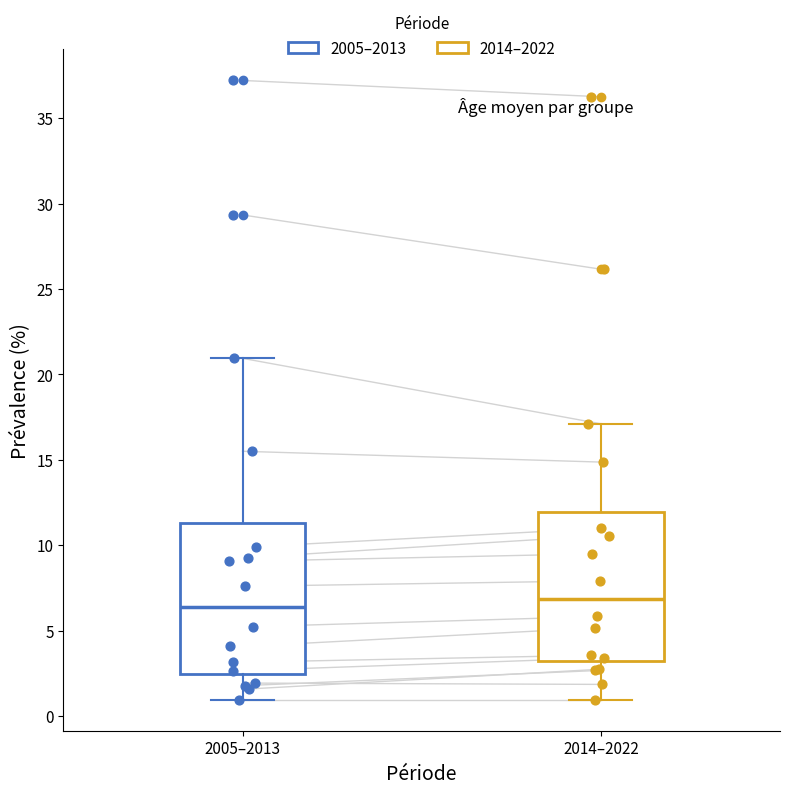

Reading left to right, transcribe this box plot: for each box, give where its median line is, the range the box spans, and where its two whiskers end, as read against the y-axis. The values are not printed on the chart, so give them approximately, as read against the axis.

2005–2013: median 6.5, box 2.5 to 11.5, whiskers 1.0 to 21.0
2014–2022: median 7.0, box 3.0 to 12.0, whiskers 1.0 to 17.0